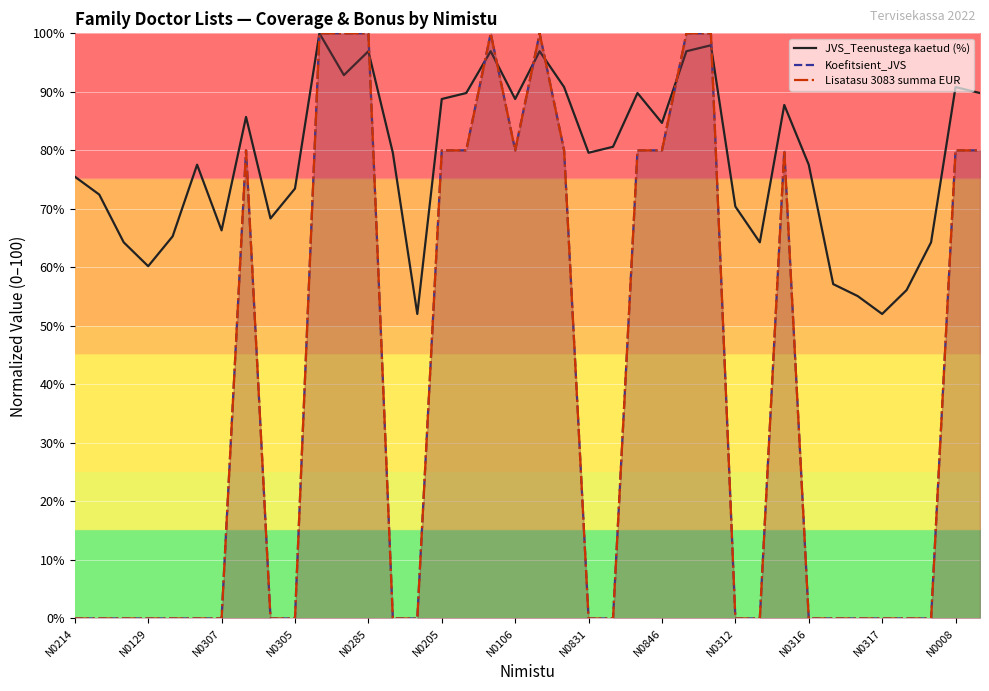

The JVS_Teenustega kaetud (%) series shows 136.4 at 17. True or false?

False